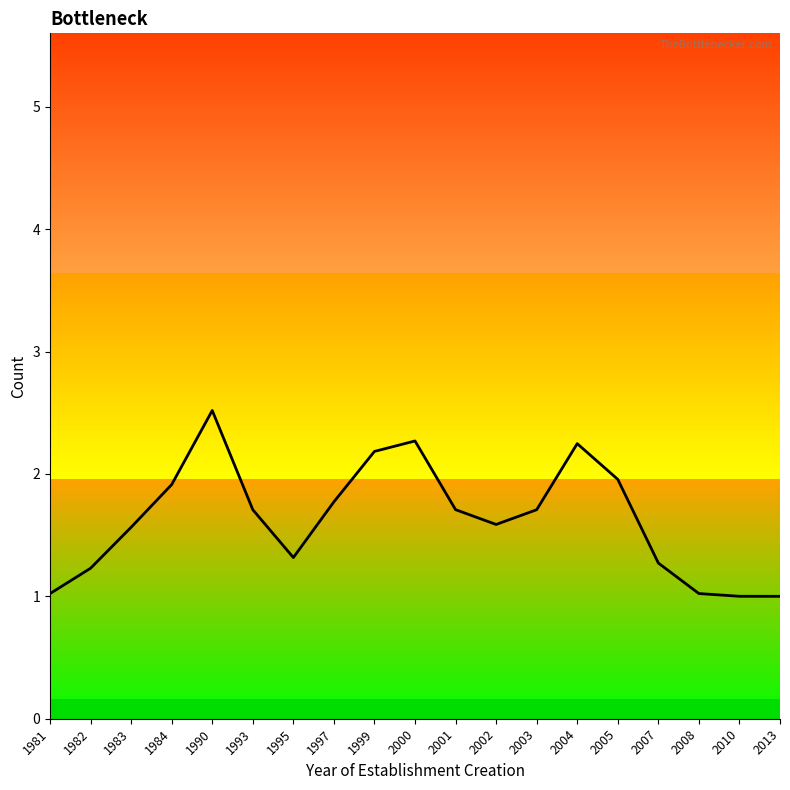

Is it true that the value at 1982 is 1.2?

True